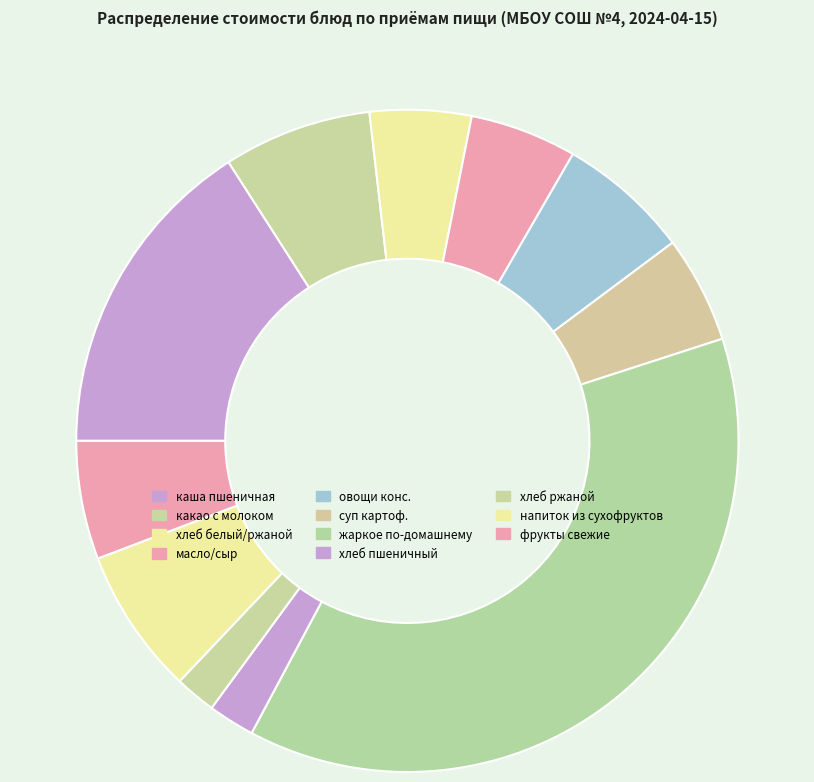

How many slices are in this pie chart?

11